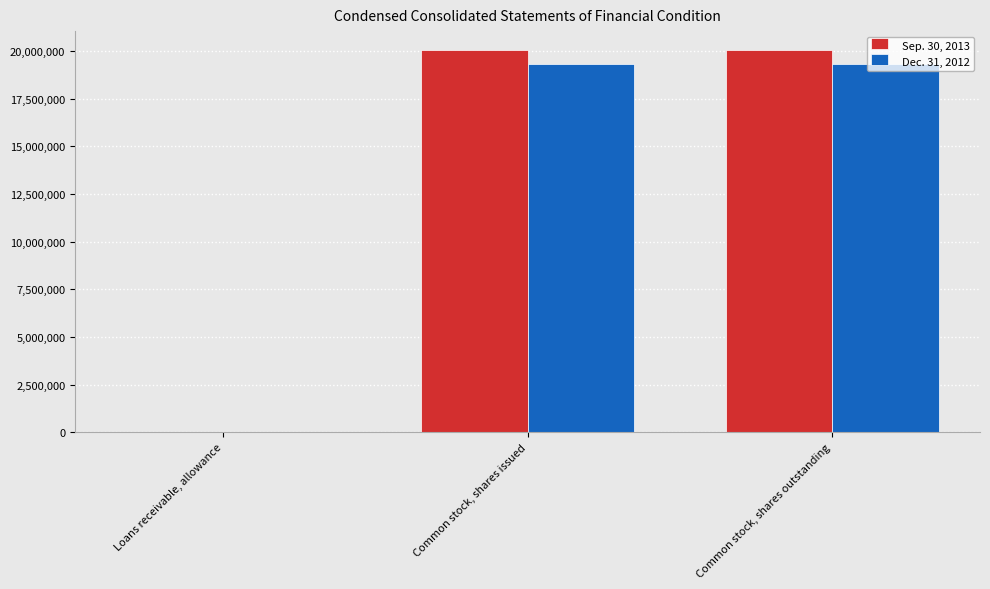

What is the spread (max minus min) of values at Common stock, shares issued?

738894